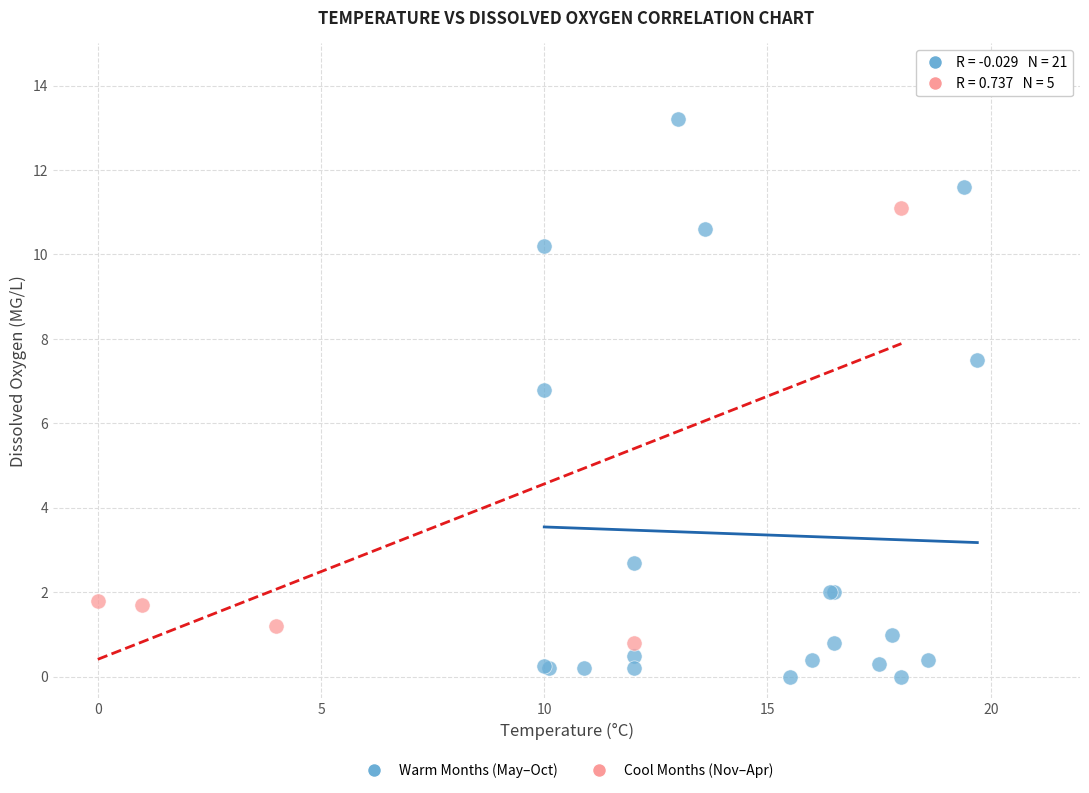

What are all the series names shown in the legend?

Warm Months (May–Oct), Cool Months (Nov–Apr)